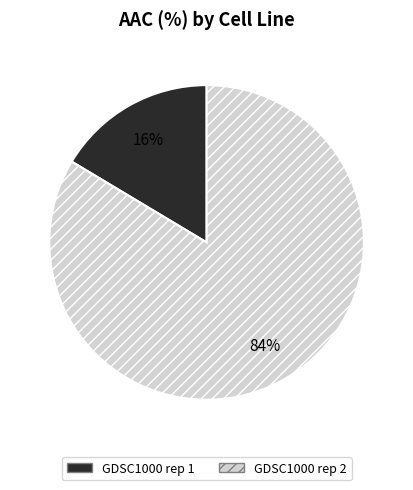

Is there any slice that represents more than half of the pie?

Yes